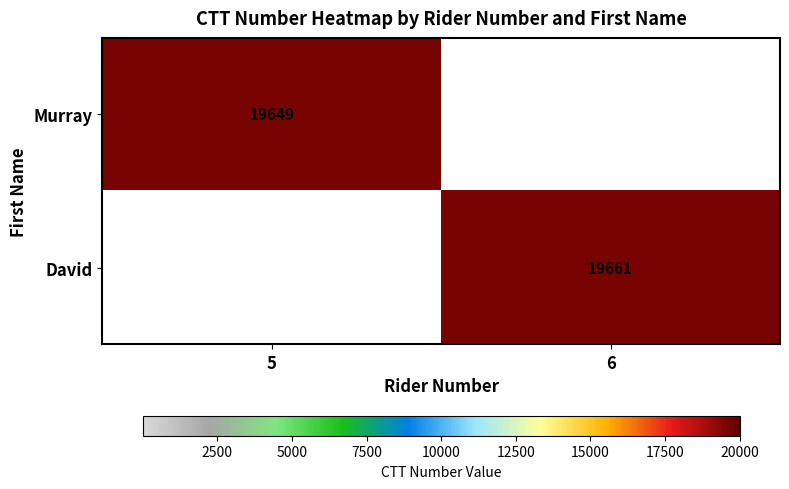

Is it true that Murray equals 26376 at 5?

False